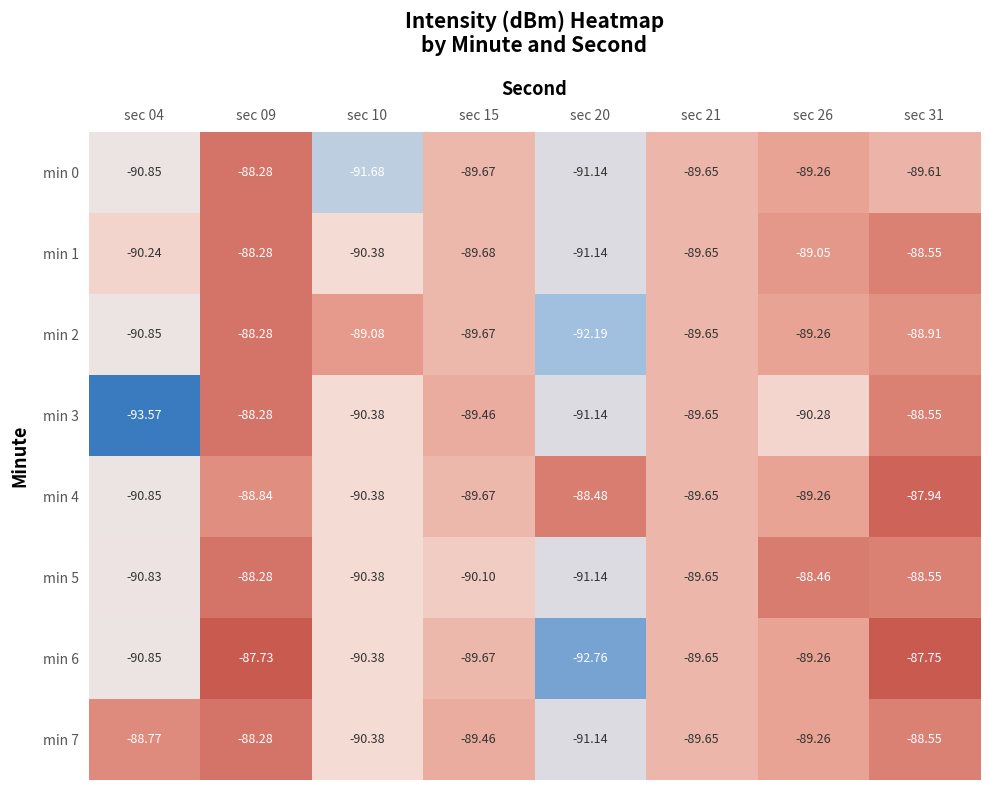

What is the total value across all series at sec 26?

-714.1